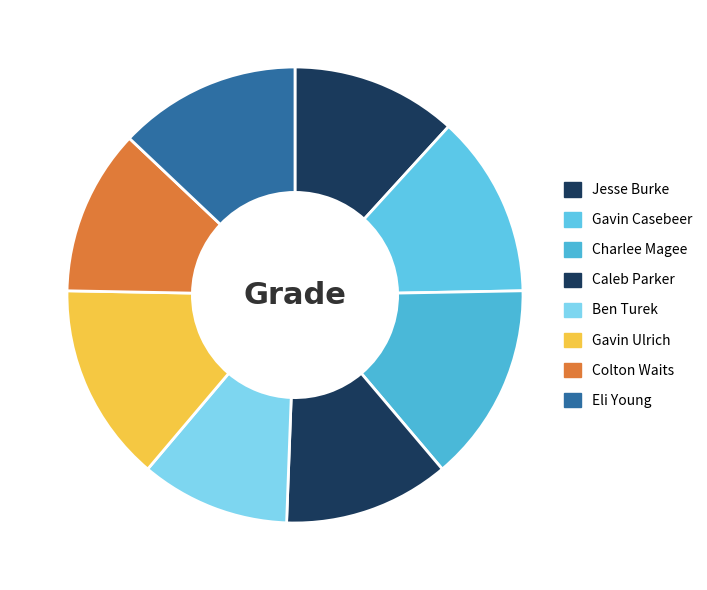

To the nearest percent, what is the average slice percentage?

12%